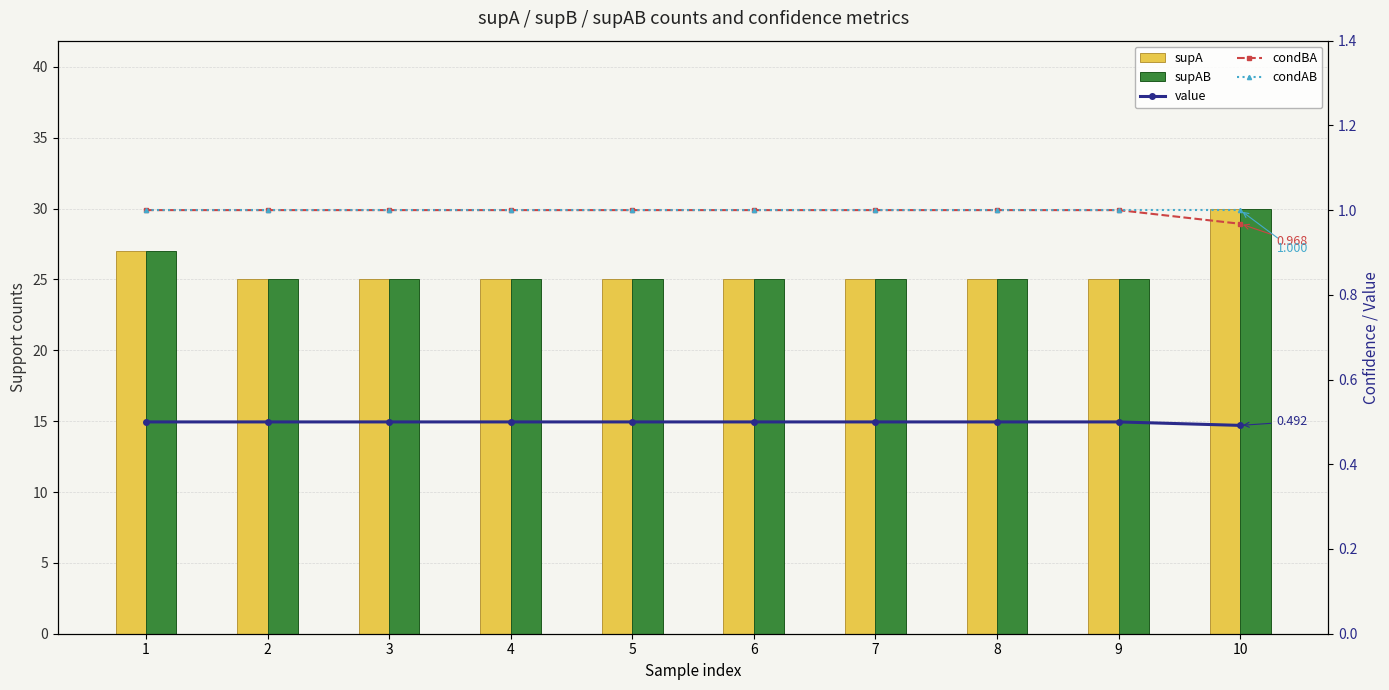

Are the bars horizontal?

No